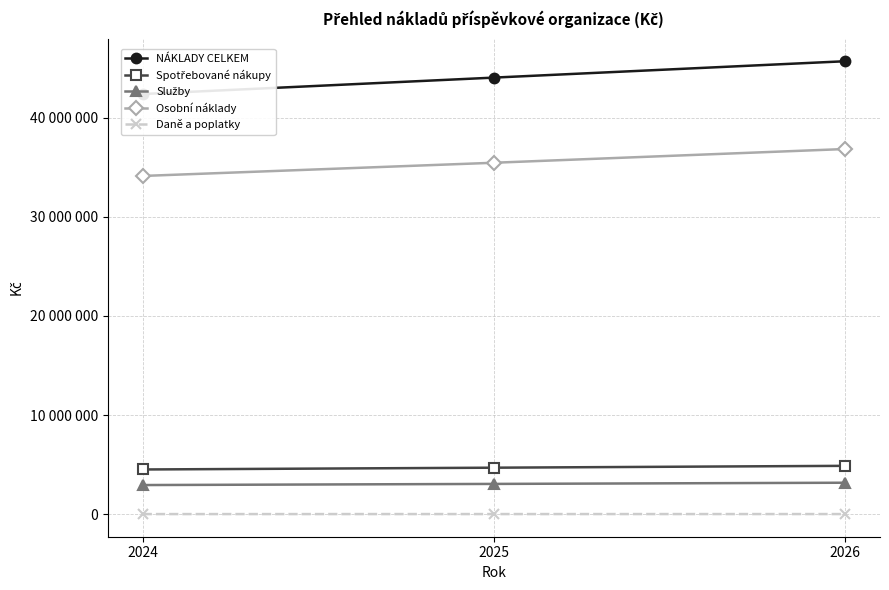

Is this an area chart (filled region under the line)?

No